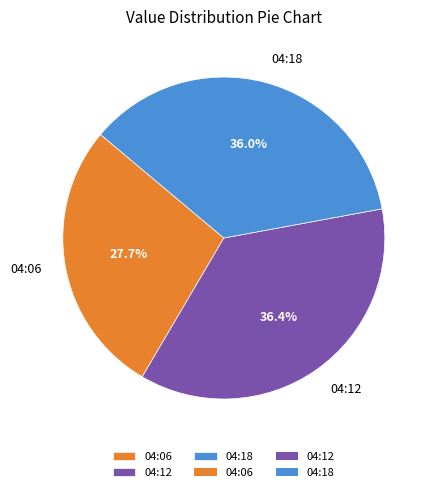

Is there a majority slice in this chart?

No